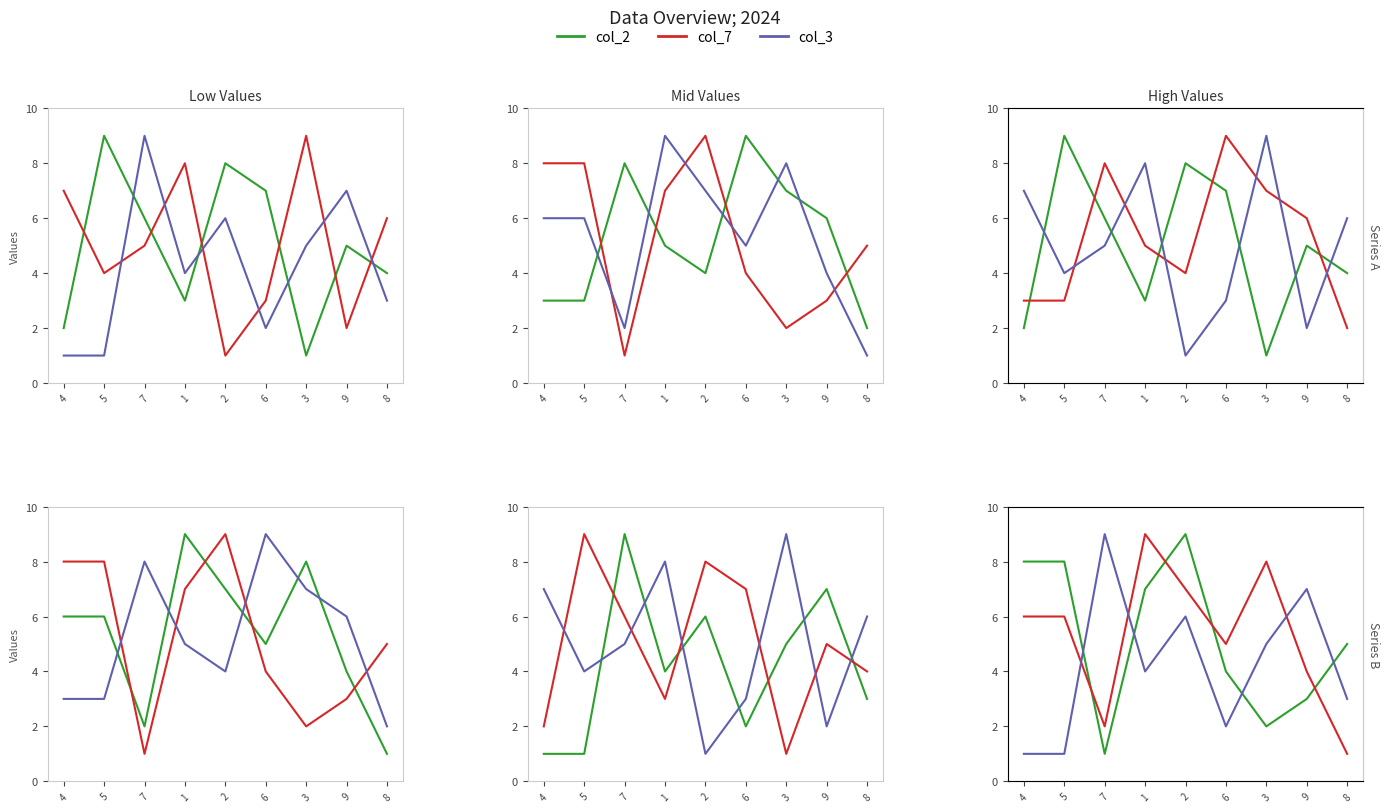

Reading right to left, extract all data points from this chart.

col_2: 8=4	9=5	3=1	6=7	2=8	1=3	7=6	5=9	4=2
col_7: 8=6	9=2	3=9	6=3	2=1	1=8	7=5	5=4	4=7
col_8: 8=3	9=7	3=5	6=2	2=6	1=4	7=9	5=1	4=1
col_3: 8=2	9=6	3=7	6=9	2=4	1=5	7=8	5=3	4=3
col_5: 8=5	9=3	3=2	6=4	2=9	1=7	7=1	5=8	4=8
col_9: 8=1	9=4	3=8	6=5	2=7	1=9	7=2	5=6	4=6